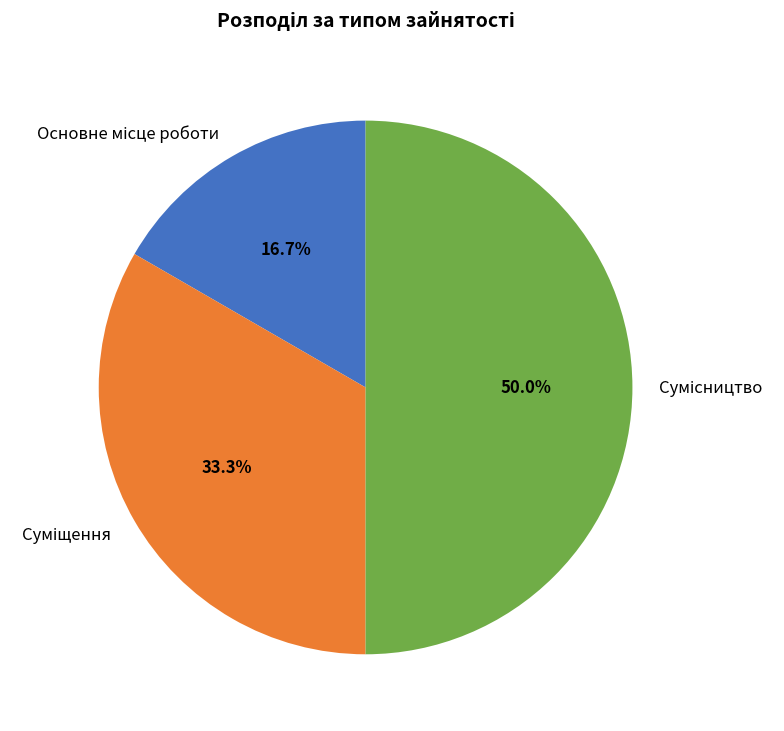

How many slices are in this pie chart?

3